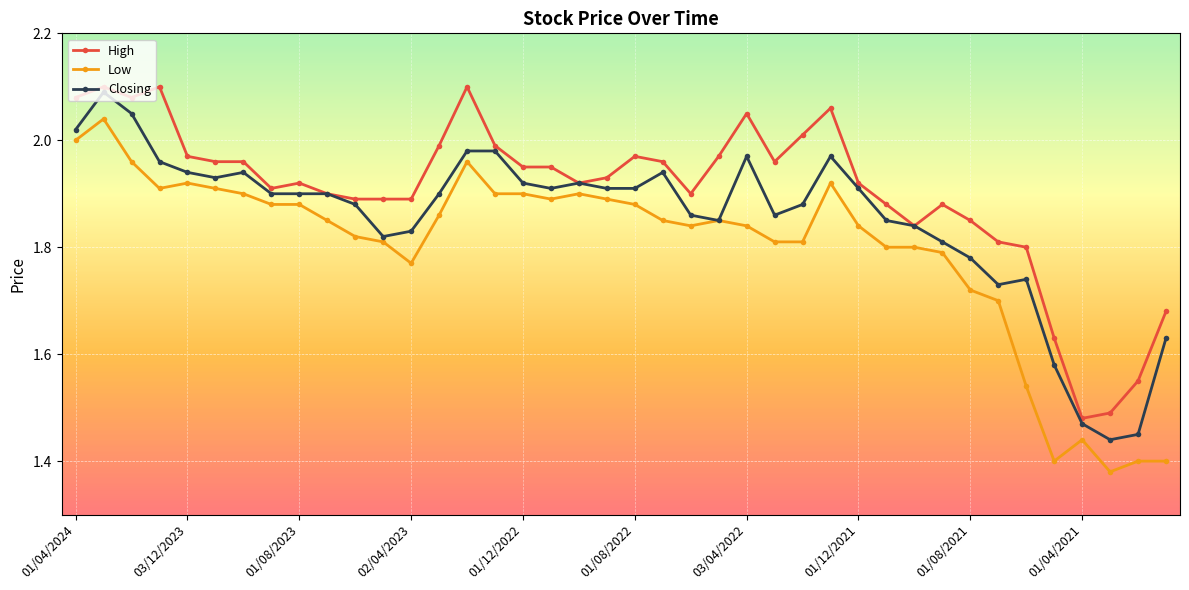

True or false: High has more than 1 interior local peaks.

True